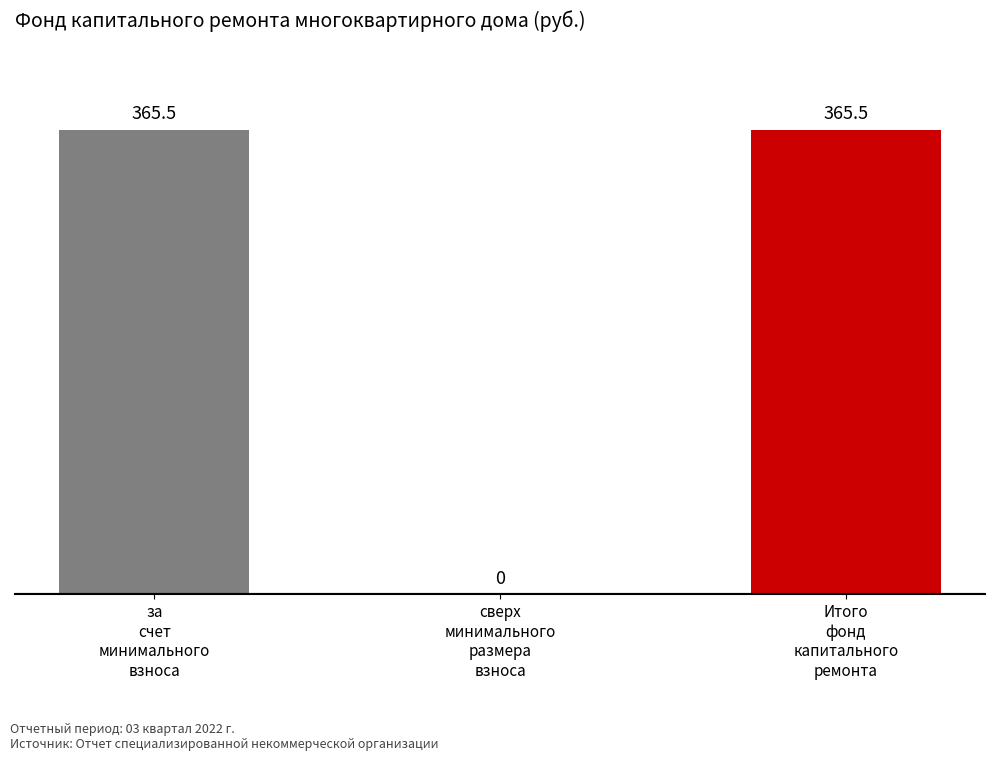

The chart shows a value of 0.0 at сверх
минимального
размера
взноса. True or false?

True